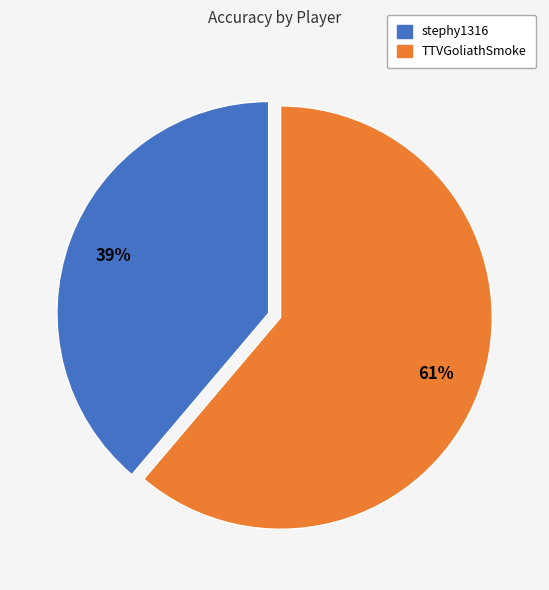

What is the ratio of the value at stephy1316 to the value at TTVGoliathSmoke?

0.6